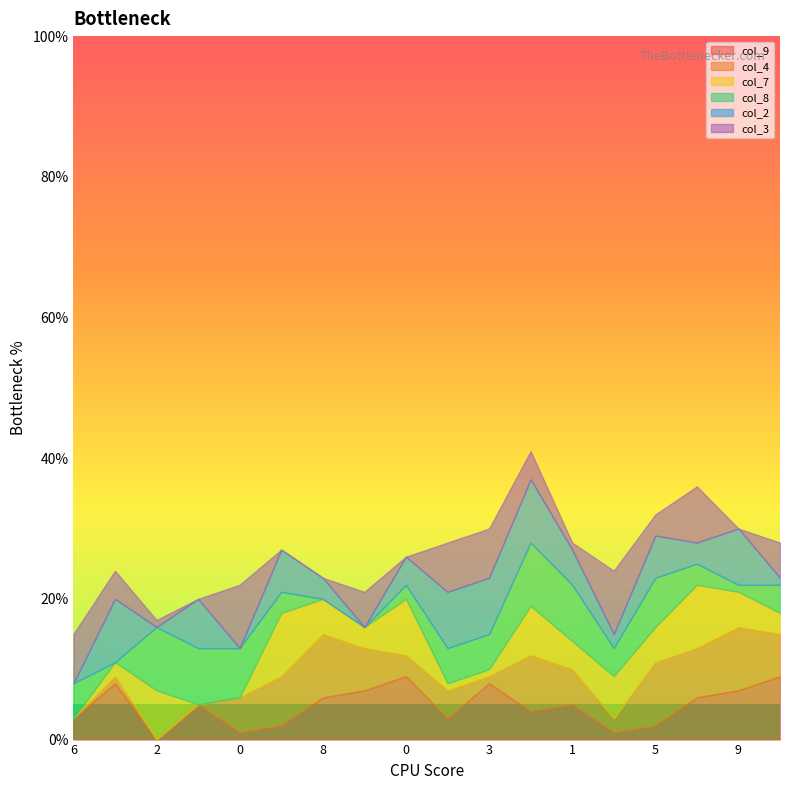

Between 6 and 3, which is larger?

3